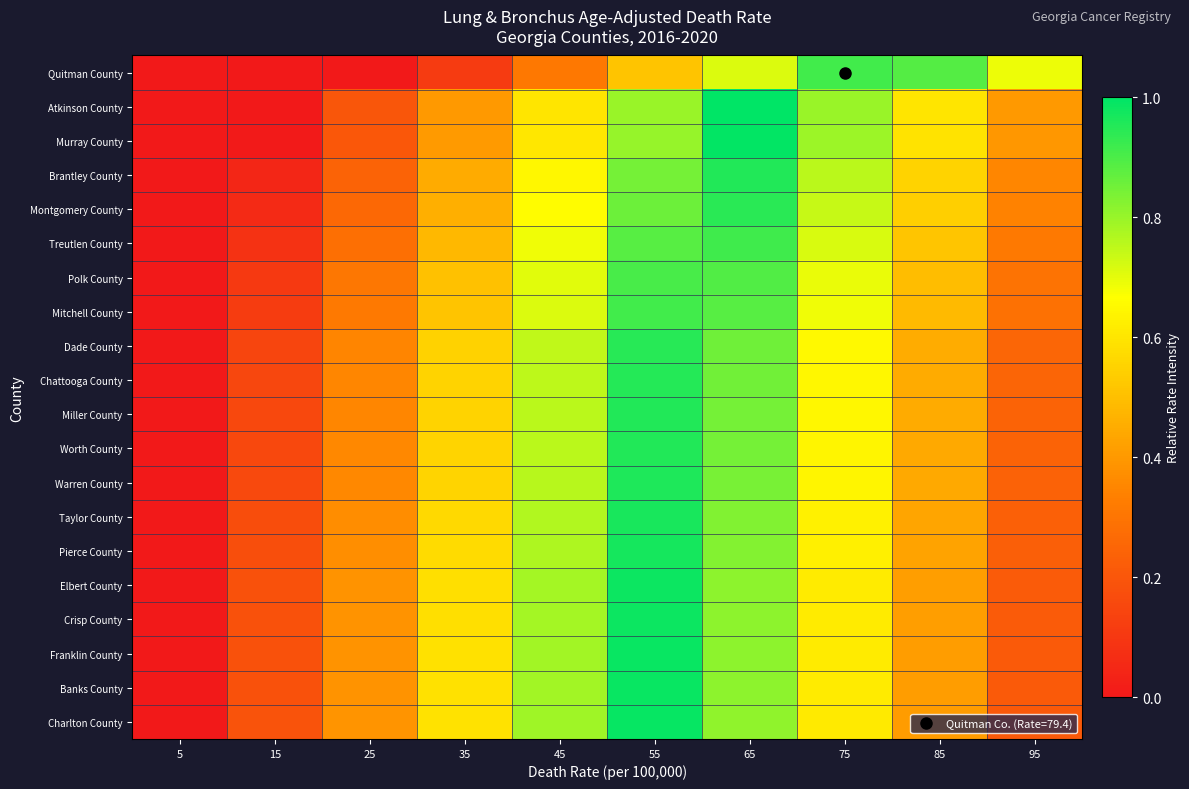

At 5, list the series in order from smallest to largest.

Quitman County, Atkinson County, Murray County, Brantley County, Montgomery County, Treutlen County, Polk County, Mitchell County, Dade County, Chattooga County, Miller County, Worth County, Warren County, Taylor County, Pierce County, Elbert County, Crisp County, Franklin County, Banks County, Charlton County